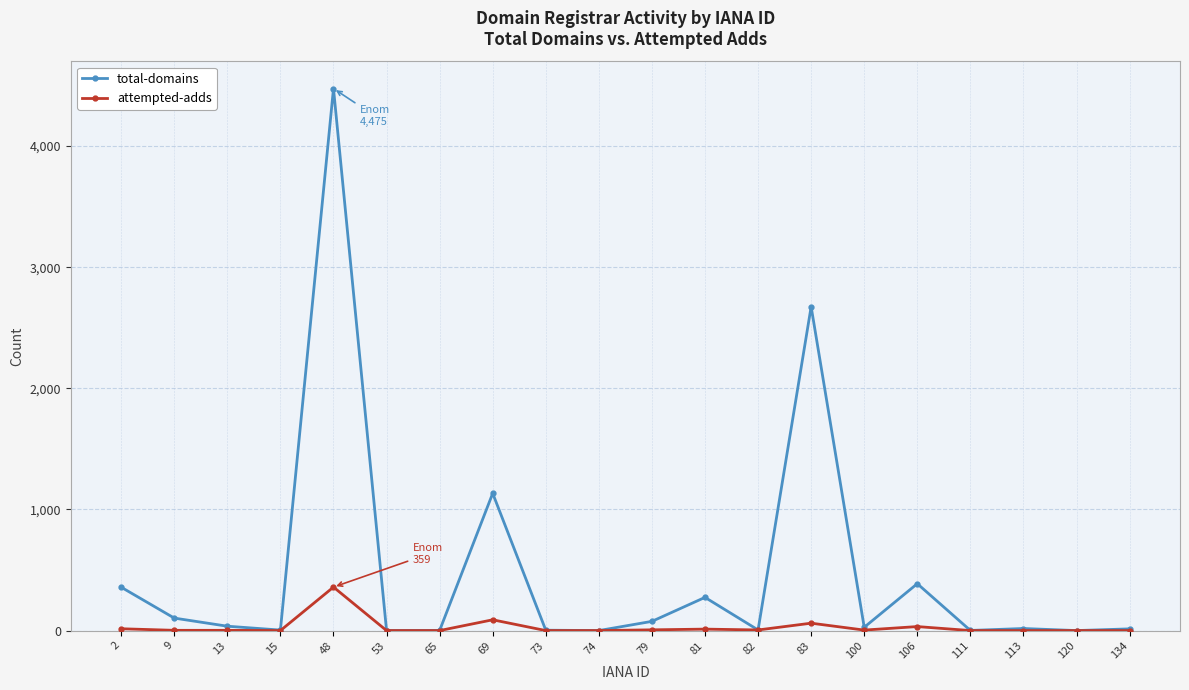

Which series has the widest spread of values?

total-domains